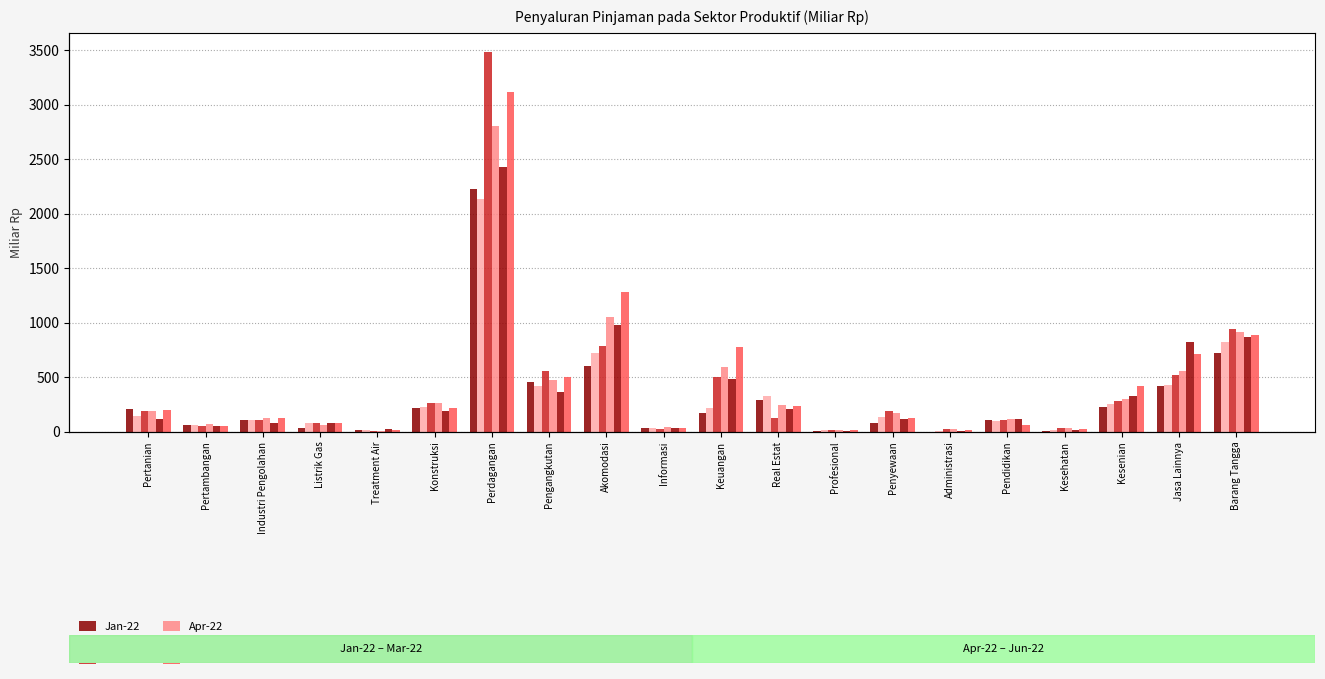

Between Pertambangan and Keuangan, which is larger?

Keuangan